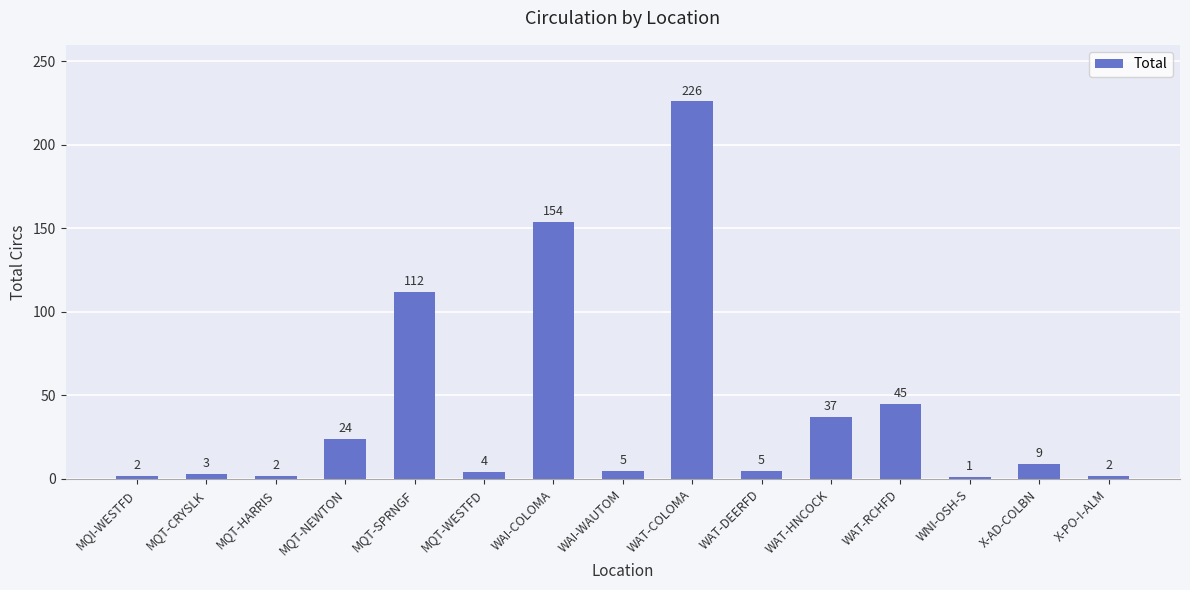

What is the value of the 5th bar from the left?

112